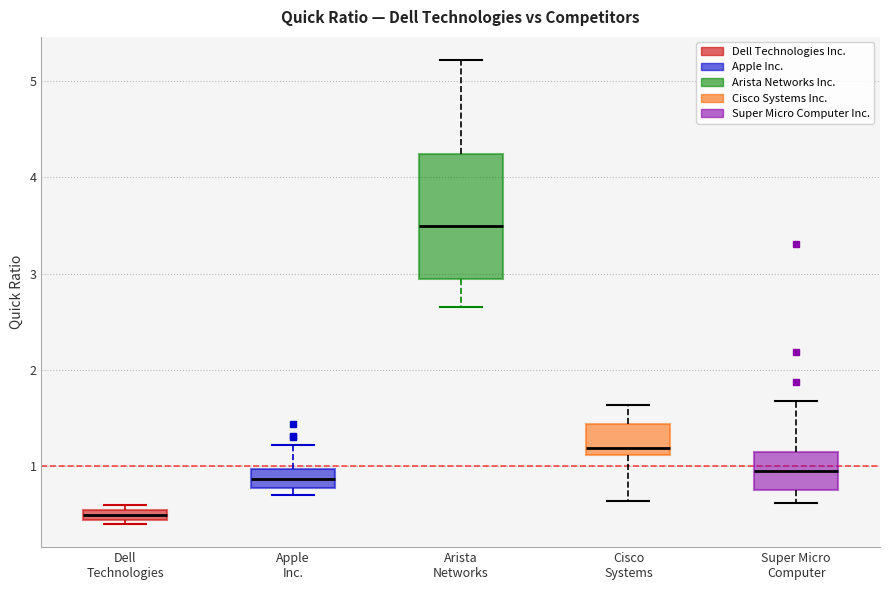

Where does the median line of the box for Apple Inc. sit on the y-axis? The values are not printed on the chart, so give them approximately, as read against the axis.

0.9